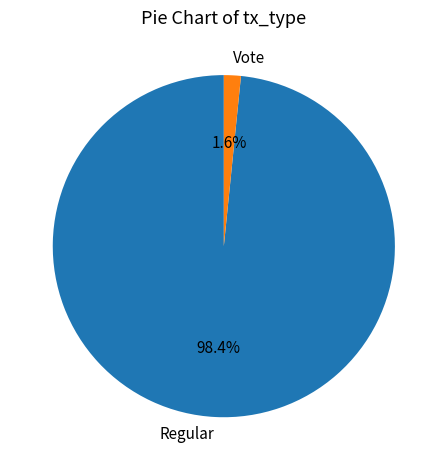

To the nearest percent, what portion does Vote represent?

2%